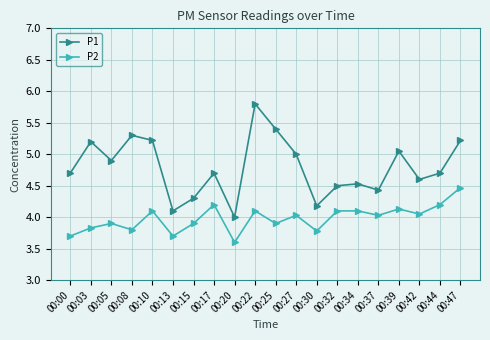

Is it true that P2 equals 4.1 at 00:39?

True